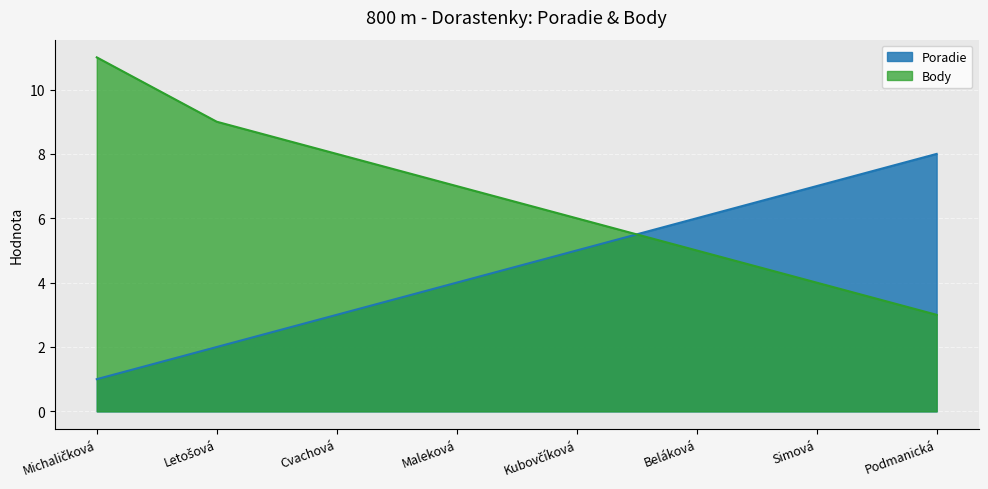

What is the spread (max minus min) of values at Michaličková?

10